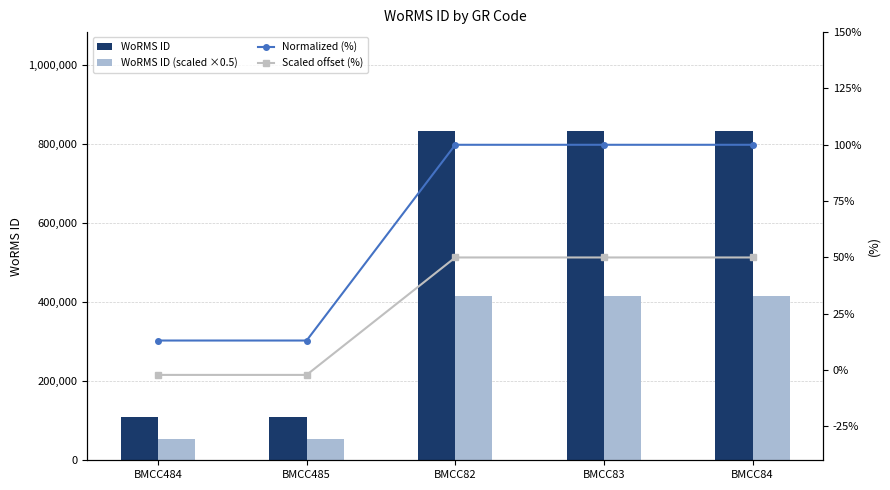

What is the difference between the second highest and second lowest values in the WoRMS ID series?

723582